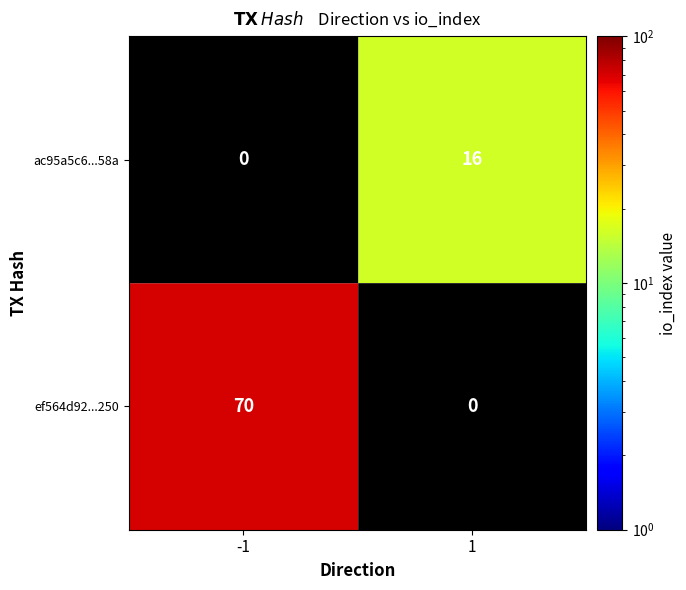

Count the number of categories in the chart.

2